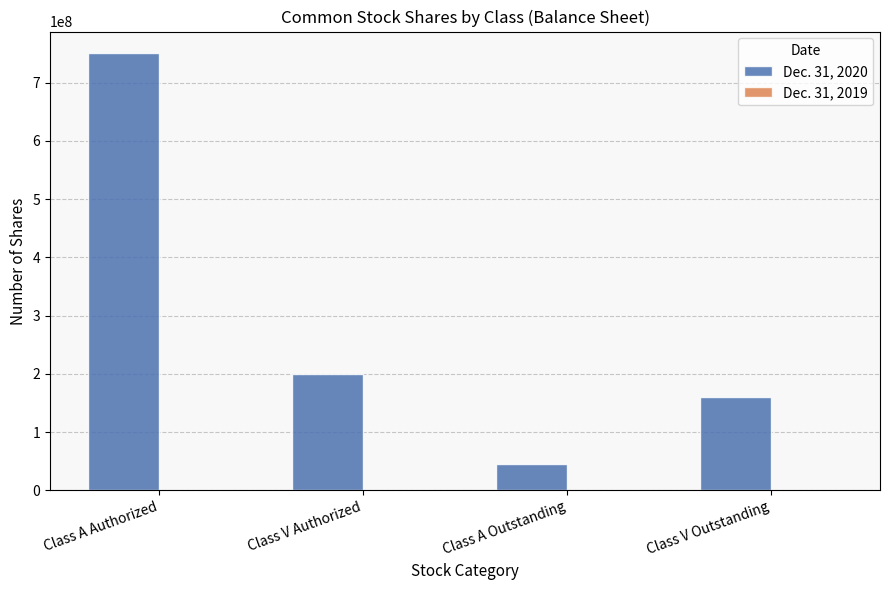

How many bars are there in total?

4